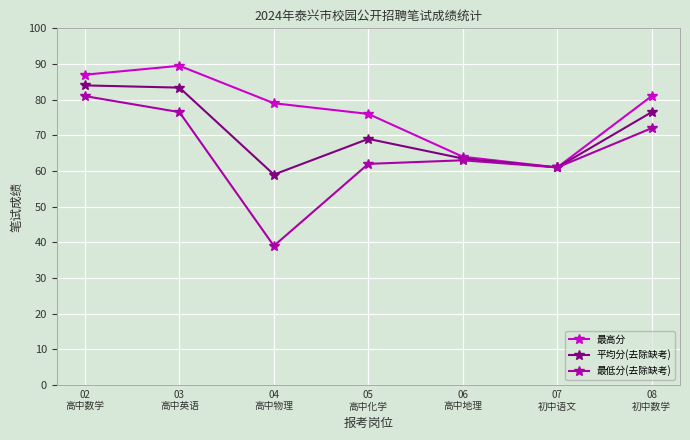

What is the difference between the 最高分 values at 04
高中物理 and 02
高中数学?

8.0